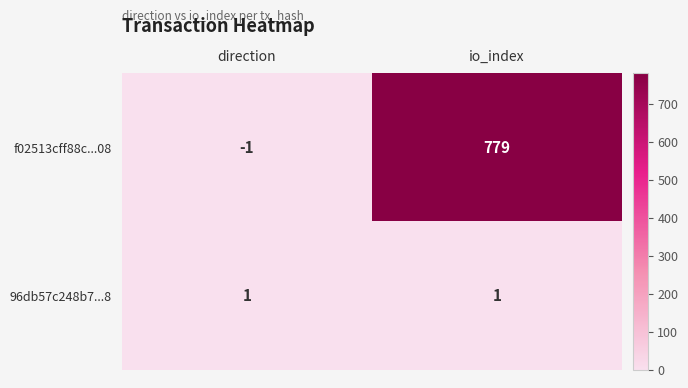

The f02513cff88c...08 series shows -1 at direction. True or false?

True